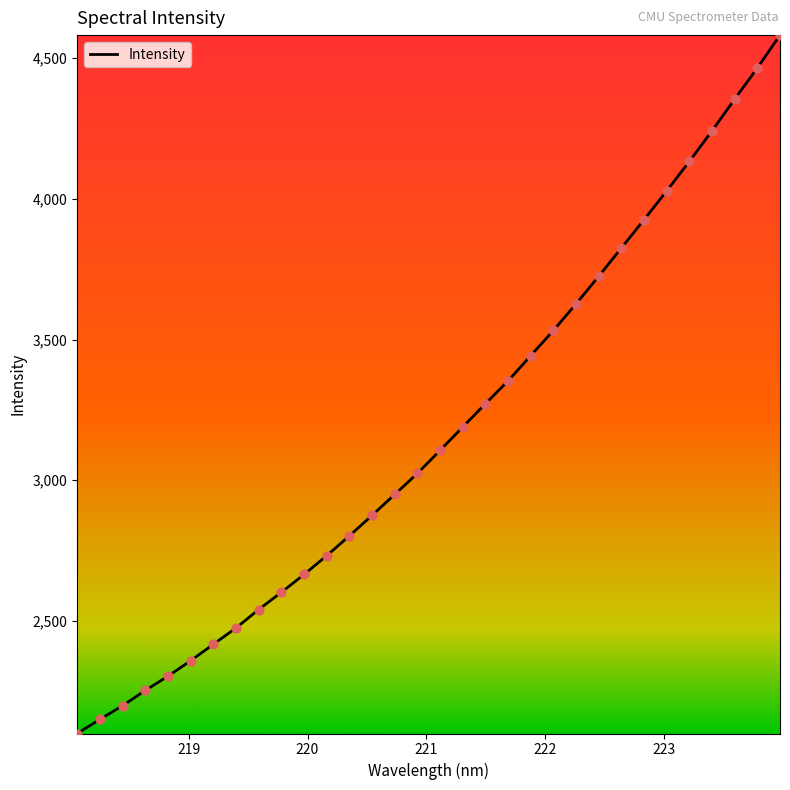

What is the difference between the maximum and minimum values?

2481.7